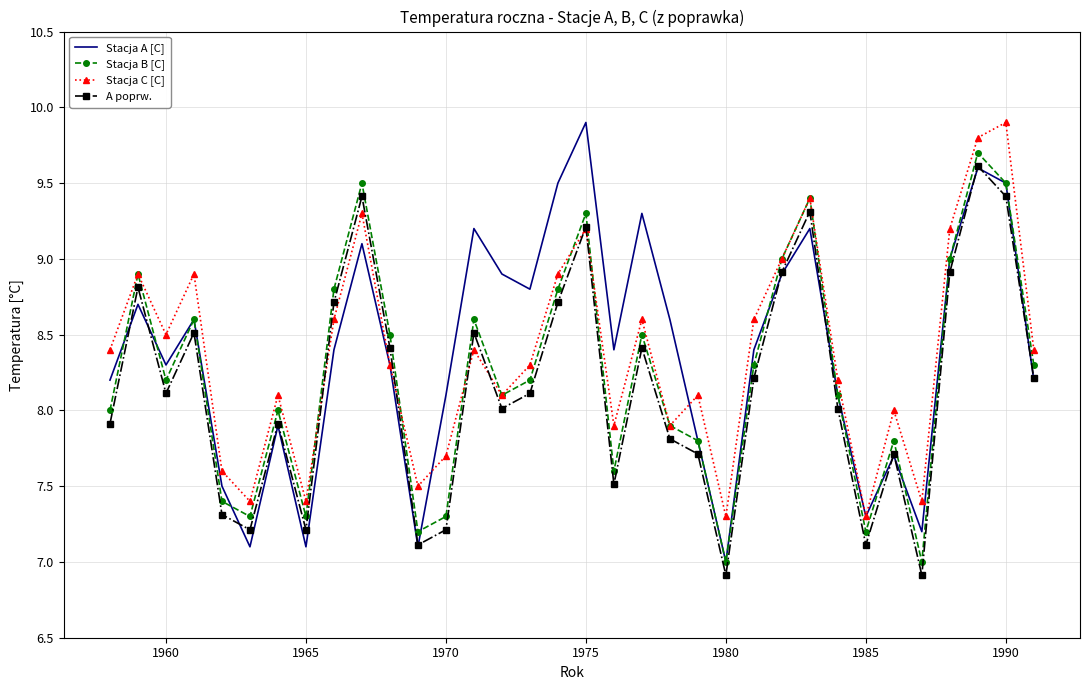

What is the maximum value for A poprw.?

9.6